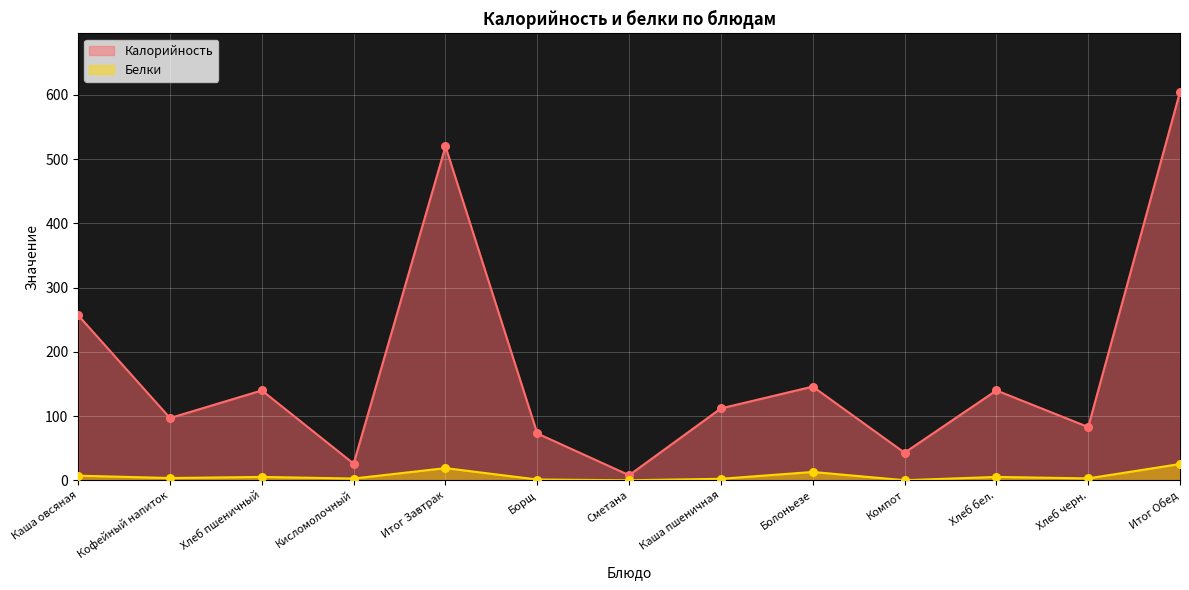

Which series has the largest Y range (max minus min)?

Калорийность